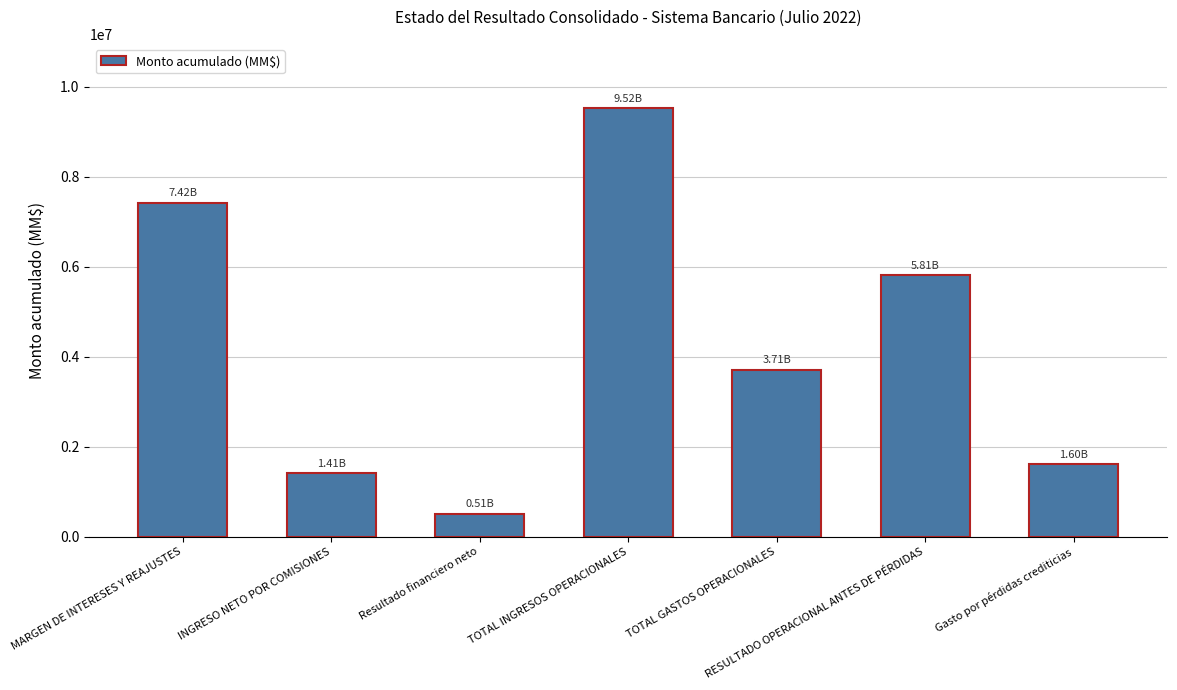

True or false: the data shows 2395595.8 at Gasto por pérdidas crediticias.

False